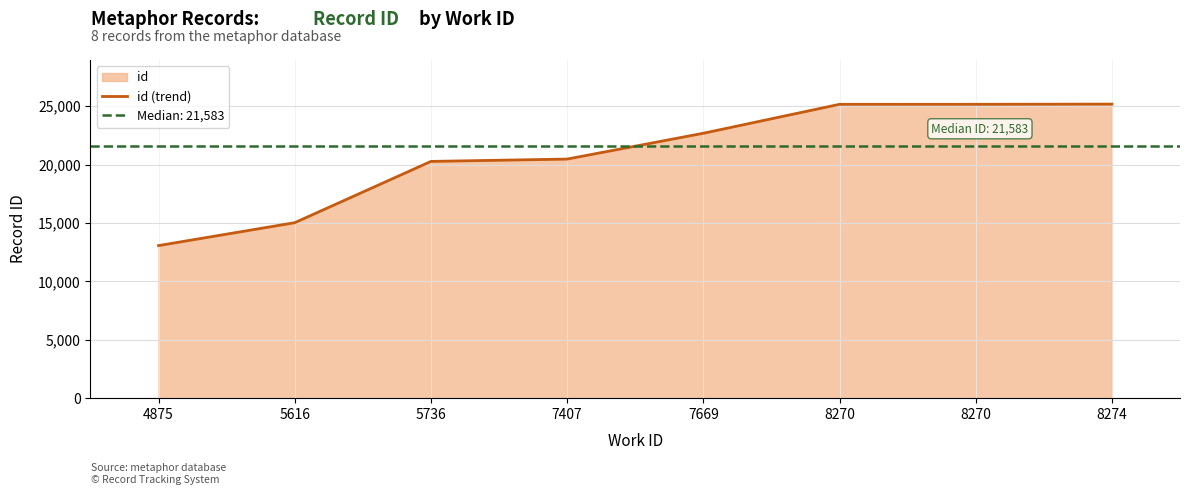

What is the value of the 5th point from the left?

22688